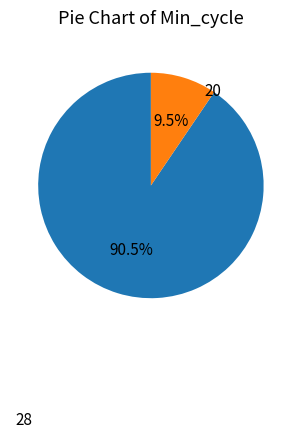

Does any single category account for the majority?

Yes